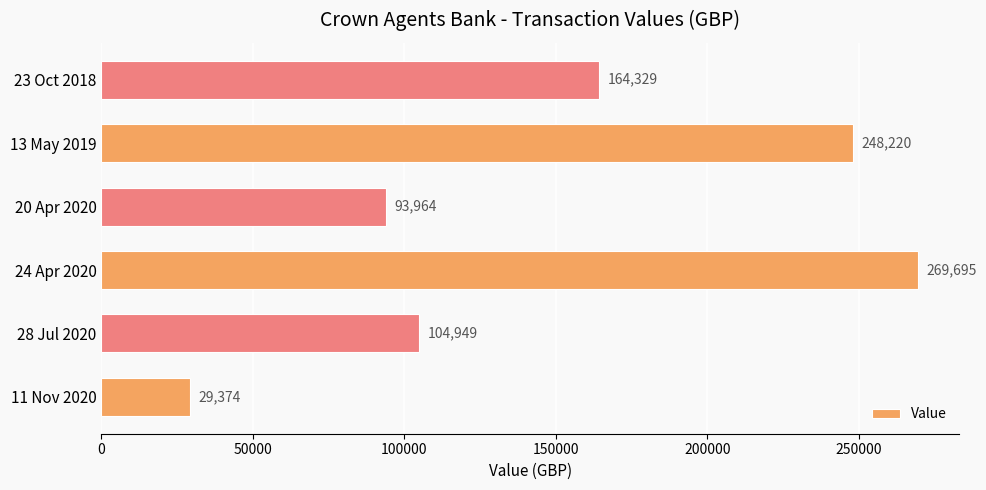

Rank the categories by value from lowest to highest.

11 Nov 2020, 20 Apr 2020, 28 Jul 2020, 23 Oct 2018, 13 May 2019, 24 Apr 2020